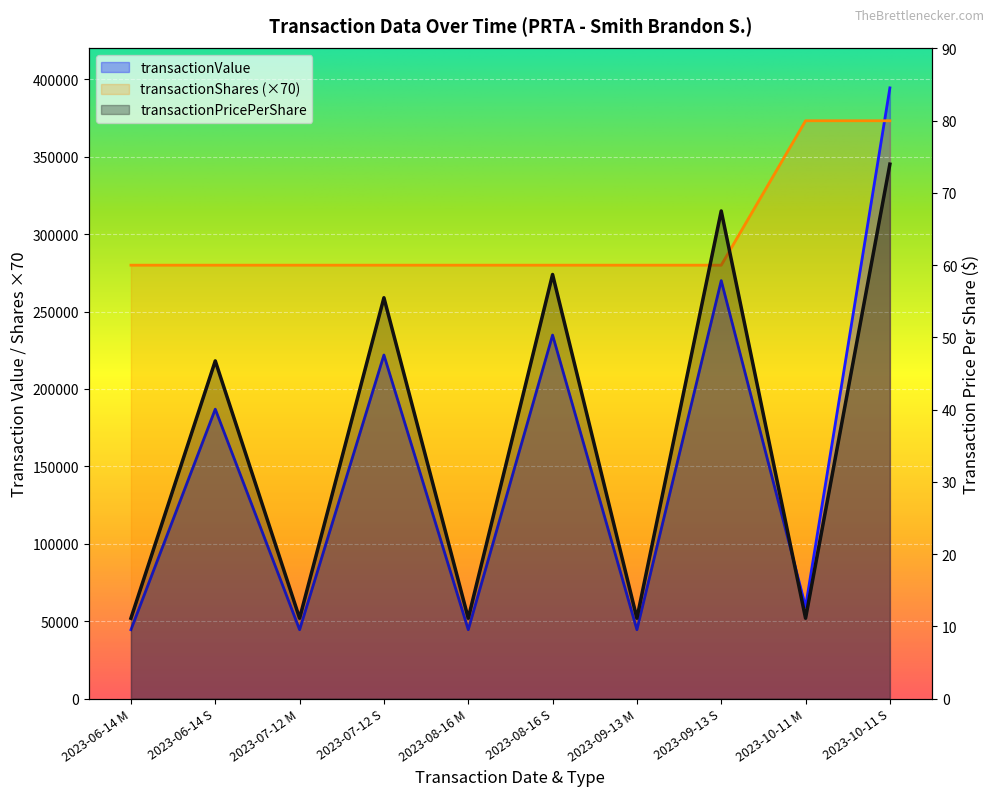

Is the value of transactionPricePerShare at 2023-09-13 M greater than the value of transactionShares at 2023-09-13 M?

No